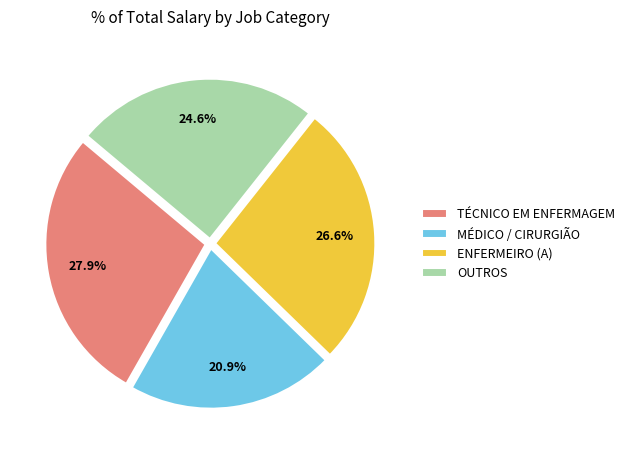

Is the sum of ENFERMEIRO (A) and MÉDICO / CIRURGIÃO greater than half?

No